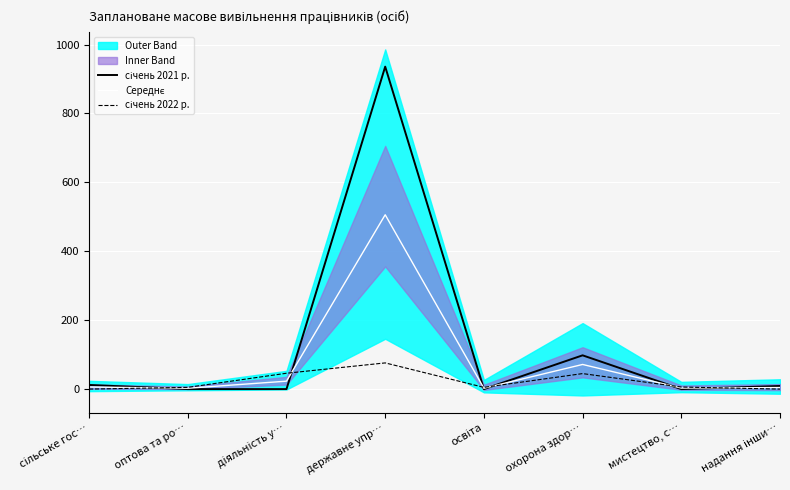

What is the label of the 1st point from the right?

надання інши…